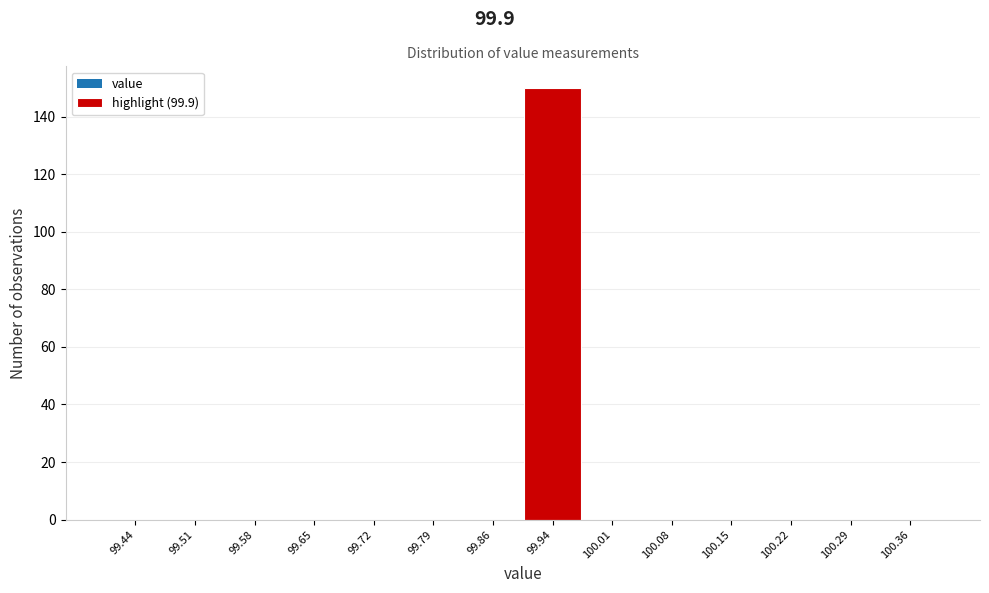

Reading left to right, transcribe this chart: for each bar, give the range it covers on the x-axis and its height. Neither the bar edges nor the heights are printed on the chart, so give them approximately, as read against the axes.

99.40 to 99.47: 0
99.47 to 99.54: 0
99.54 to 99.61: 0
99.61 to 99.69: 0
99.69 to 99.76: 0
99.76 to 99.83: 0
99.83 to 99.90: 0
99.90 to 99.97: 150
99.97 to 100.04: 0
100.04 to 100.11: 0
100.11 to 100.19: 0
100.19 to 100.26: 0
100.26 to 100.33: 0
100.33 to 100.40: 0